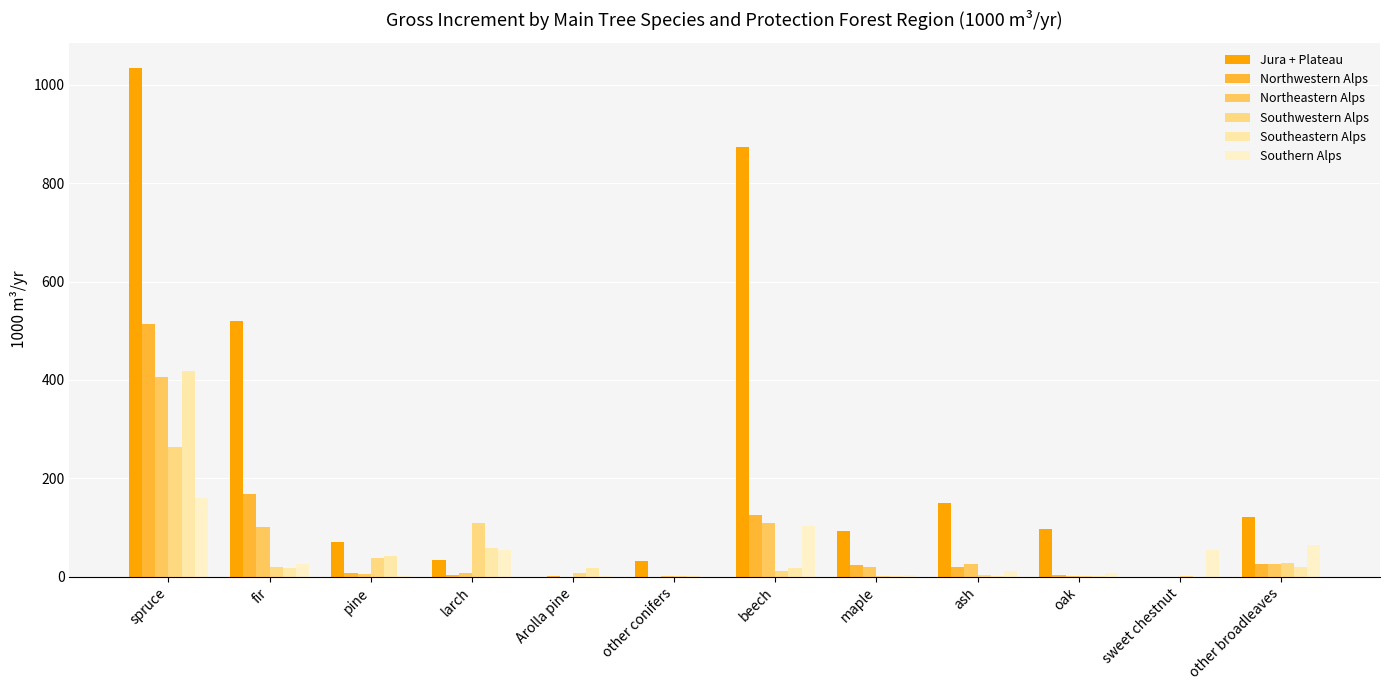

Which series has the widest spread of values?

Jura + Plateau